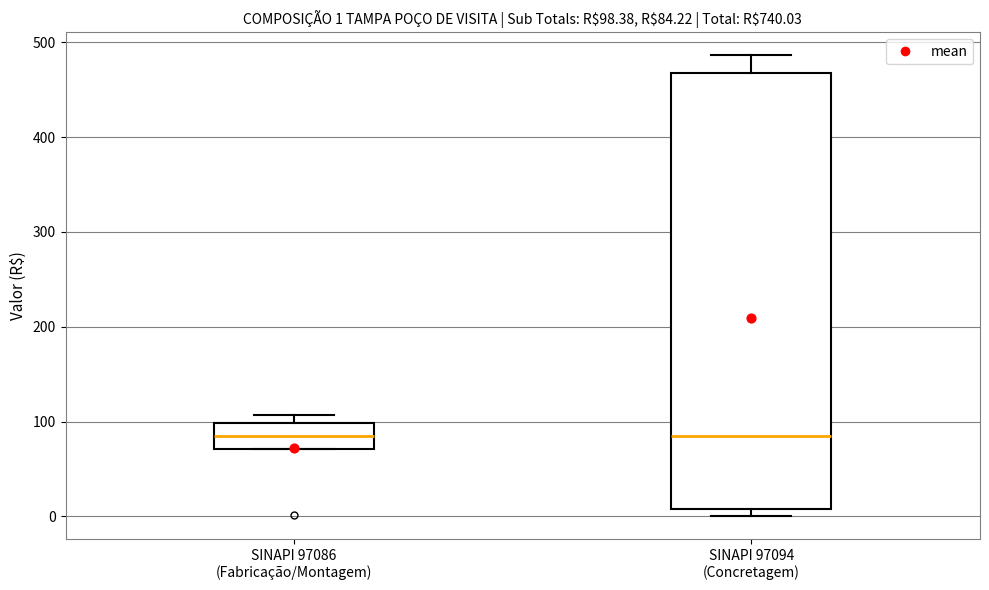

Comparing the boxes themselves (not the whiskers), which one is the tallest?

SINAPI 97094 (Concretagem)